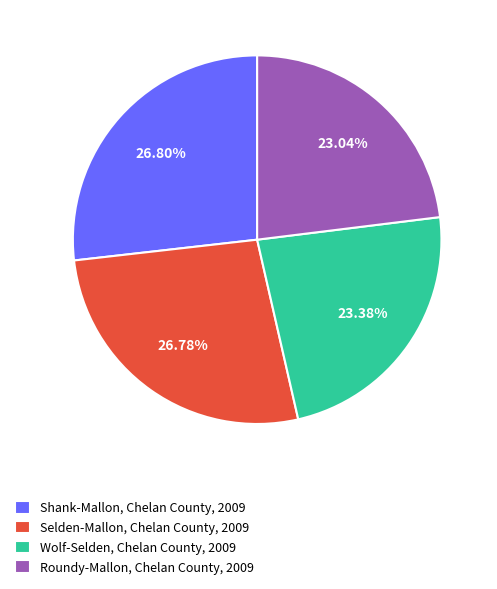

How many segments does this pie chart have?

4